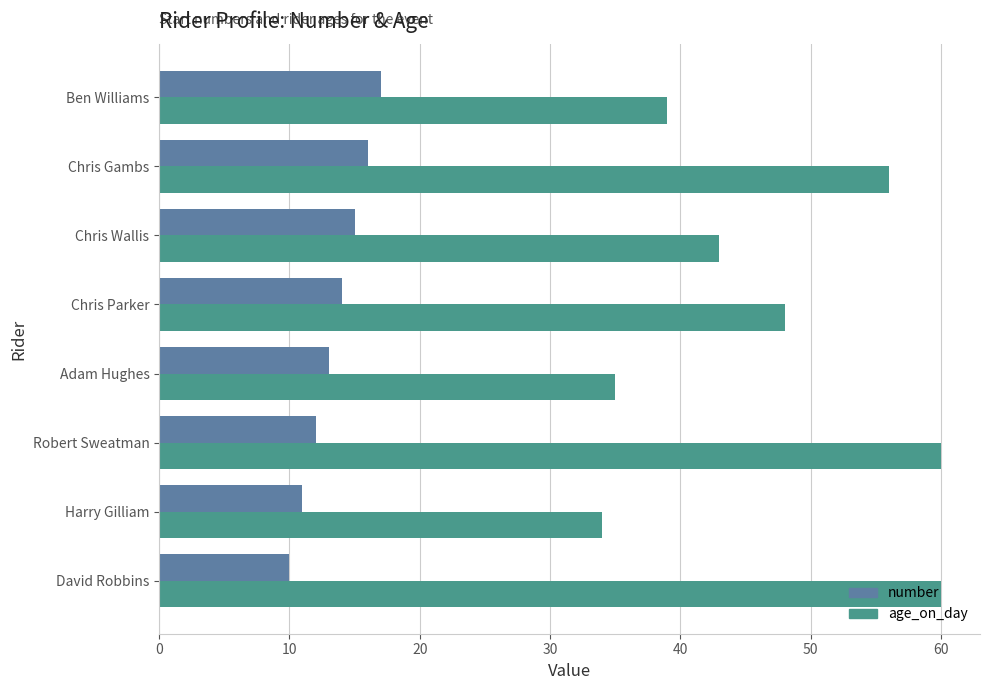

What is the sum of the age_on_day values at David Robbins and Ben Williams?

99